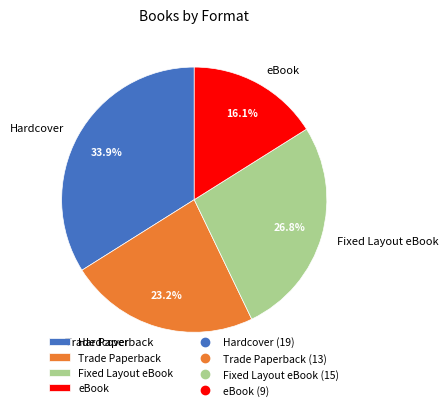

What is the ratio of the value at Hardcover to the value at eBook?

2.1